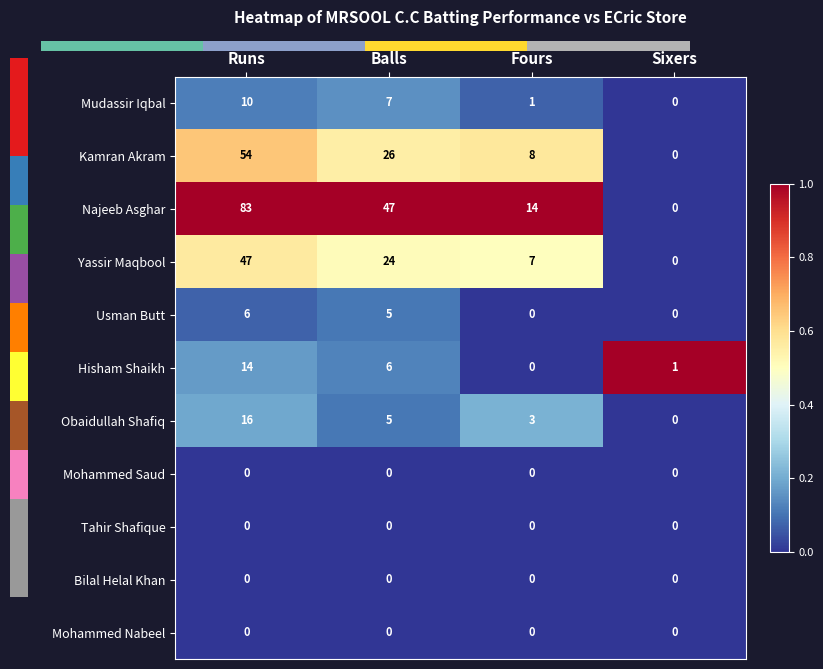

List the labels in order of Hisham Shaikh value, smallest first.

Fours, Sixers, Balls, Runs